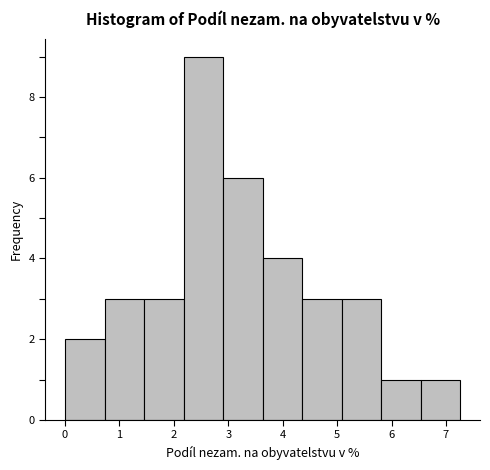

Which range on the x-axis has the tallest bar?

2.2 to 2.9